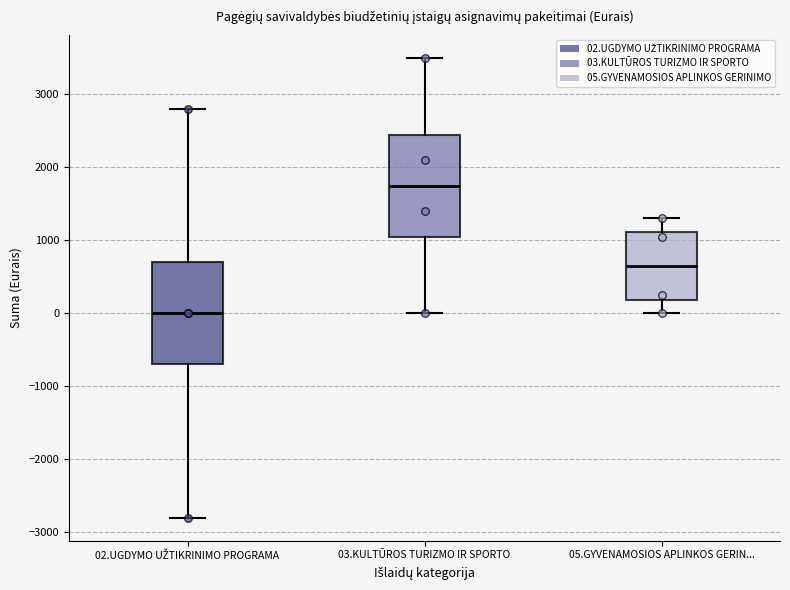

Which box has the highest median line?

03.KULTŪROS TURIZMO IR SPORTO